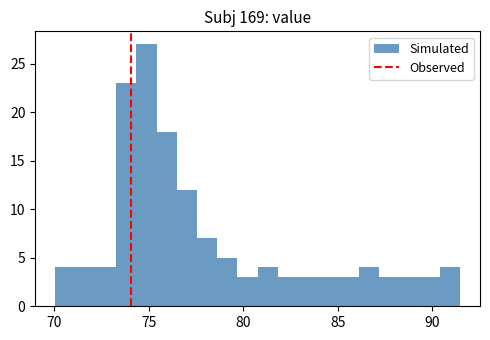

Read against the x-axis, roughly where is the centre of the tallest bar?

75.0